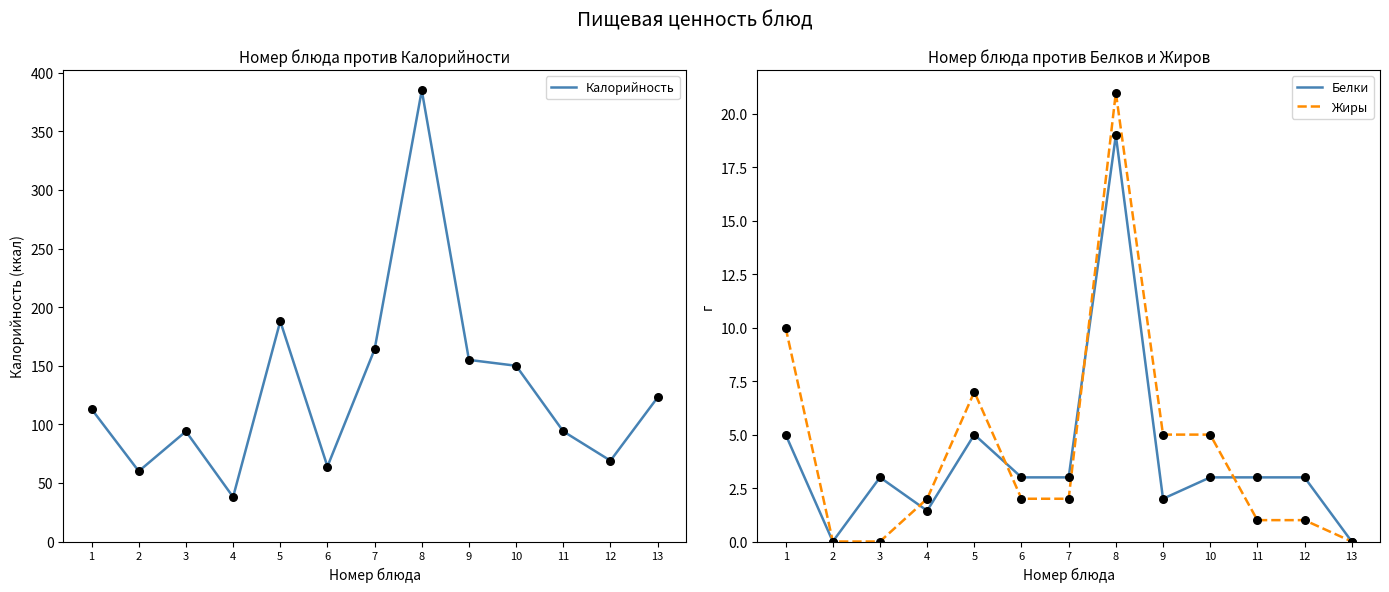

Which series reaches the maximum Y coordinate?

Калорийность